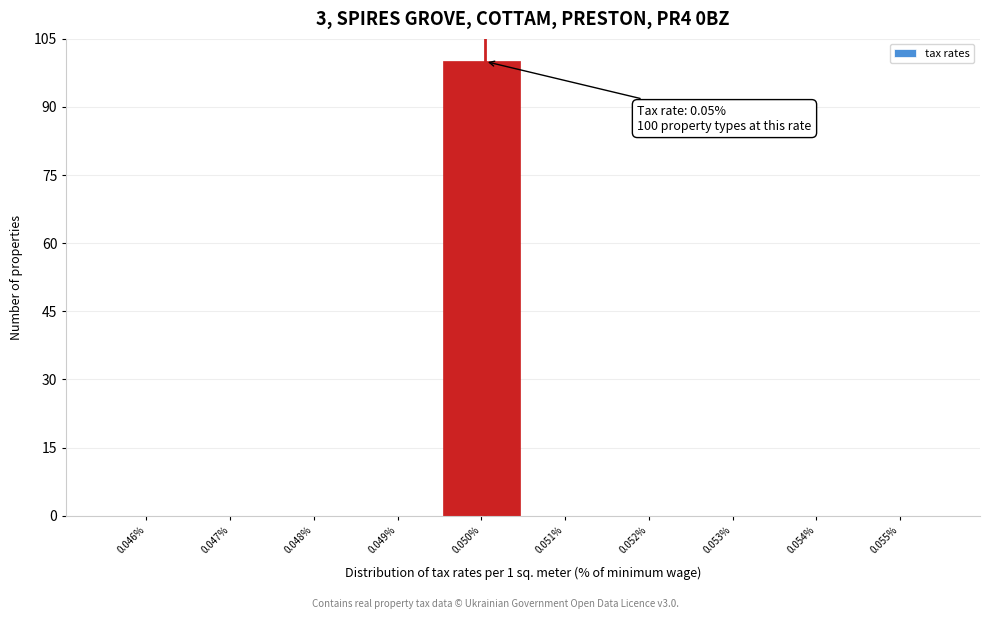

Reading right to left, what are all the values shown in this chart?

0.055%=0	0.054%=0	0.053%=0	0.052%=0	0.051%=0	0.050%=100	0.049%=0	0.048%=0	0.047%=0	0.046%=0